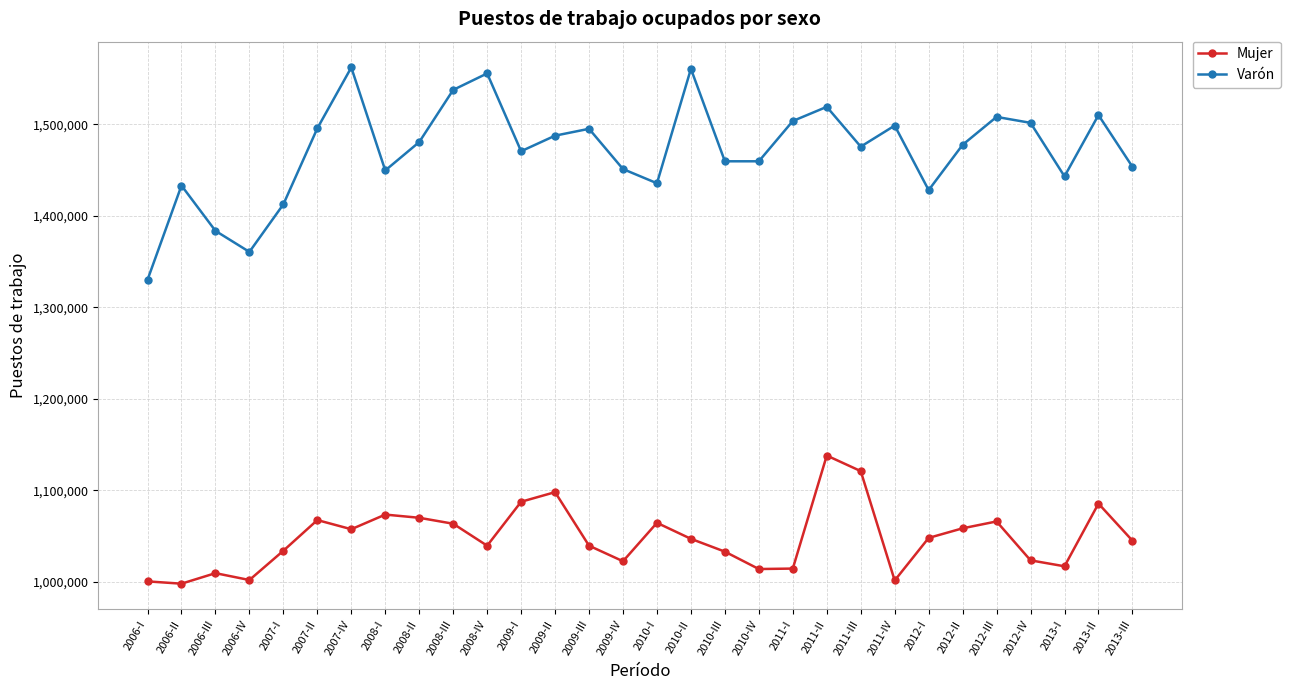

How many lines are shown in the chart?

2